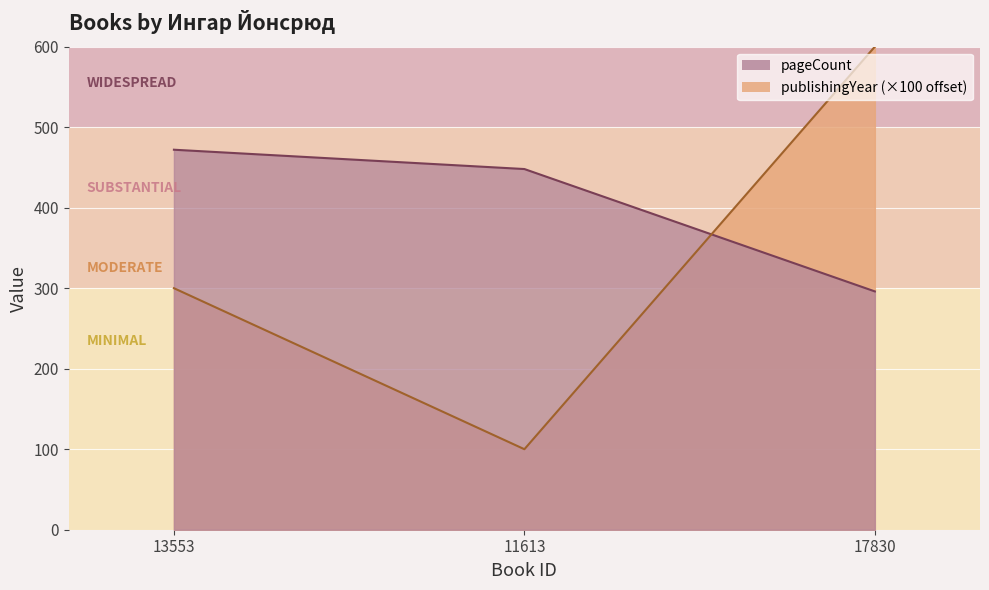

Is the value of pageCount at 13553 greater than the value of publishingYear at 11613?

Yes